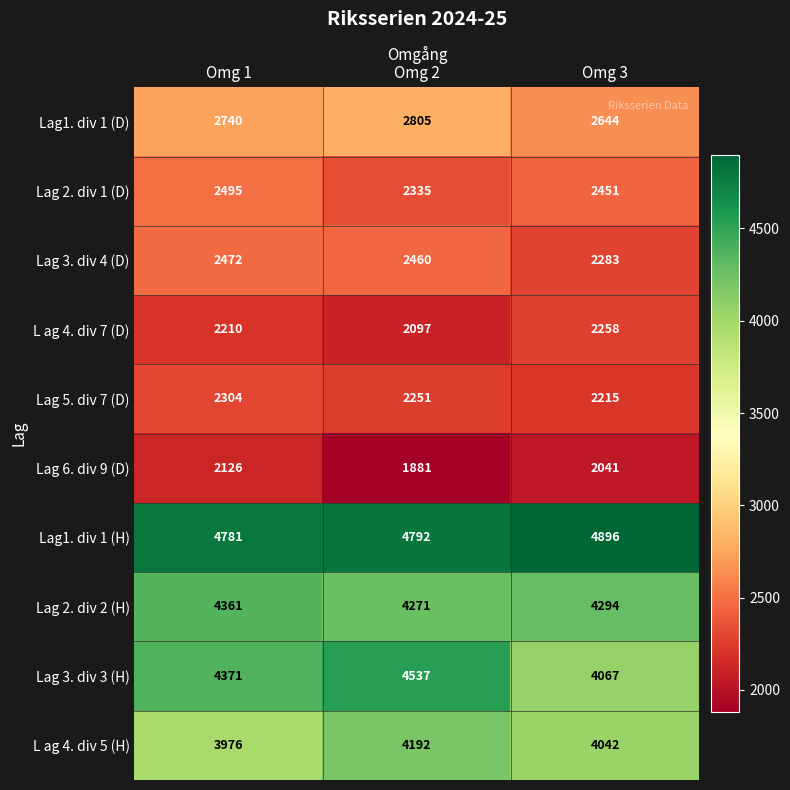

Which category has the highest value across all series?

Omg 3